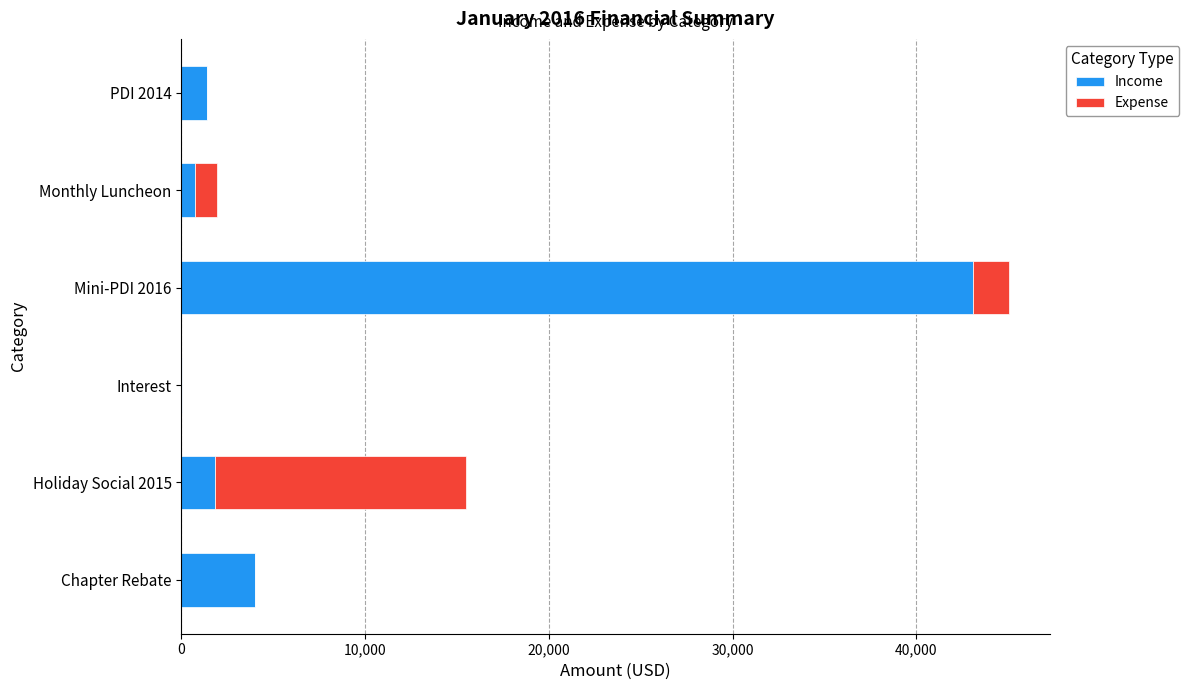

Which category has the highest value in the Income series?

Mini-PDI 2016